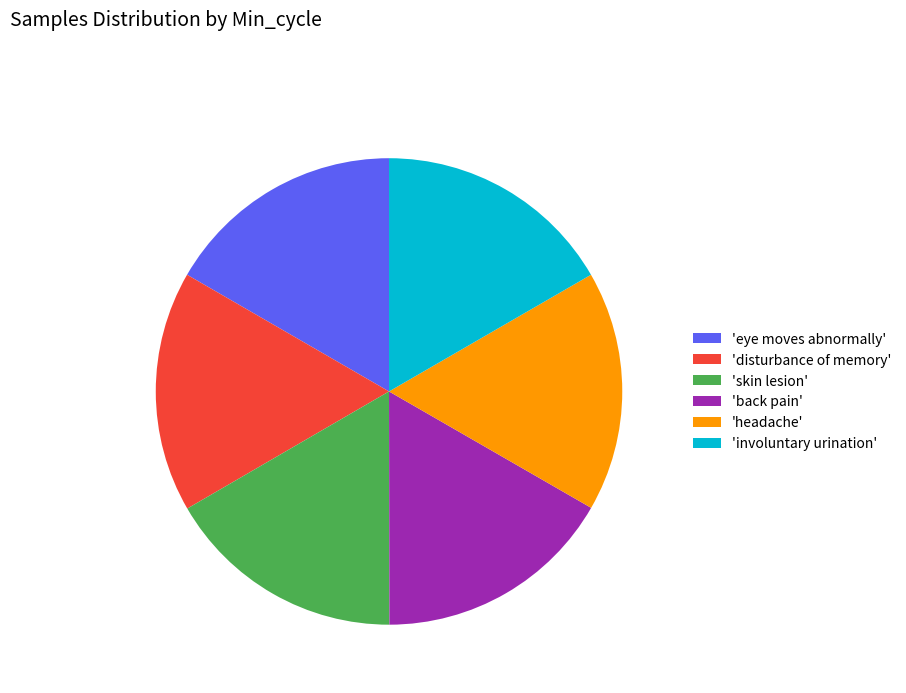

What percentage do 'eye moves abnormally' and 'back pain' together represent?

33.3%